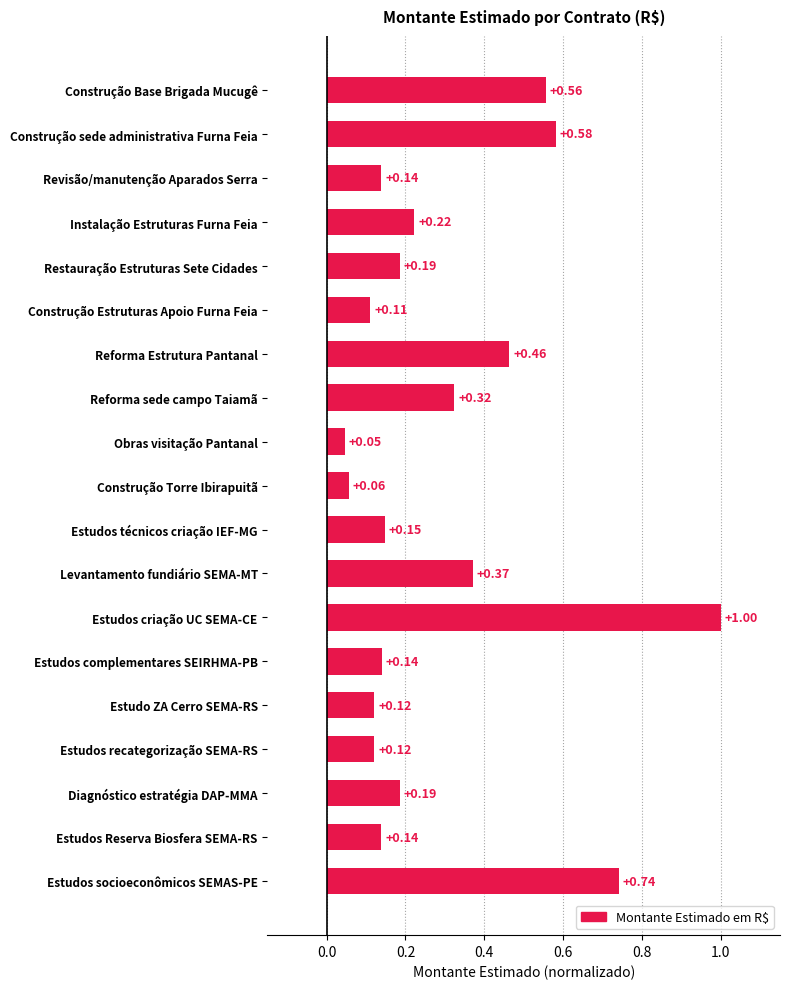

Where is the data nearest to the value 0?

Obras visitação Pantanal